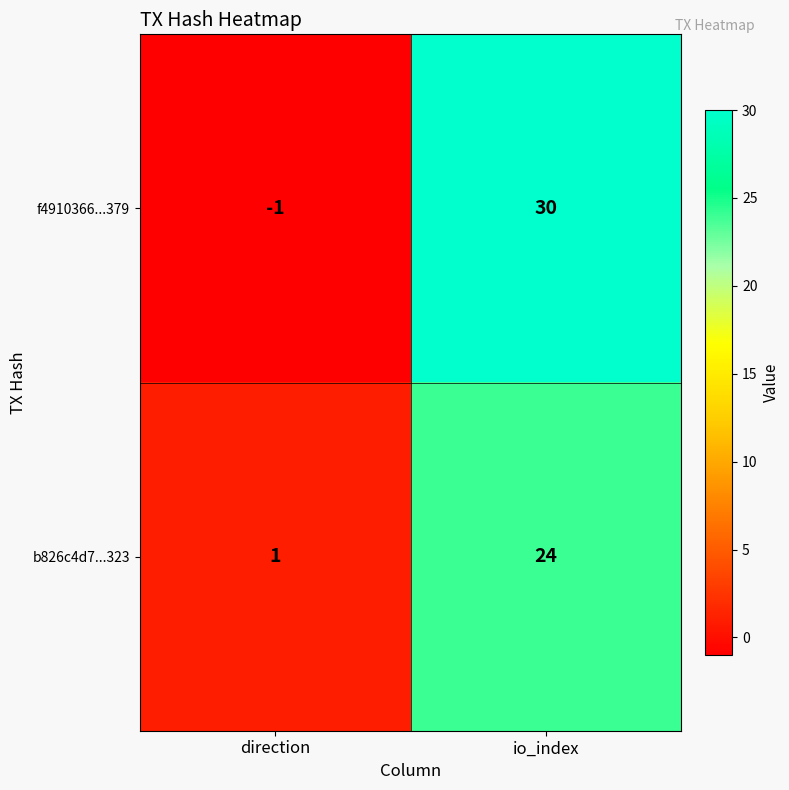

How many series are shown in this chart?

2